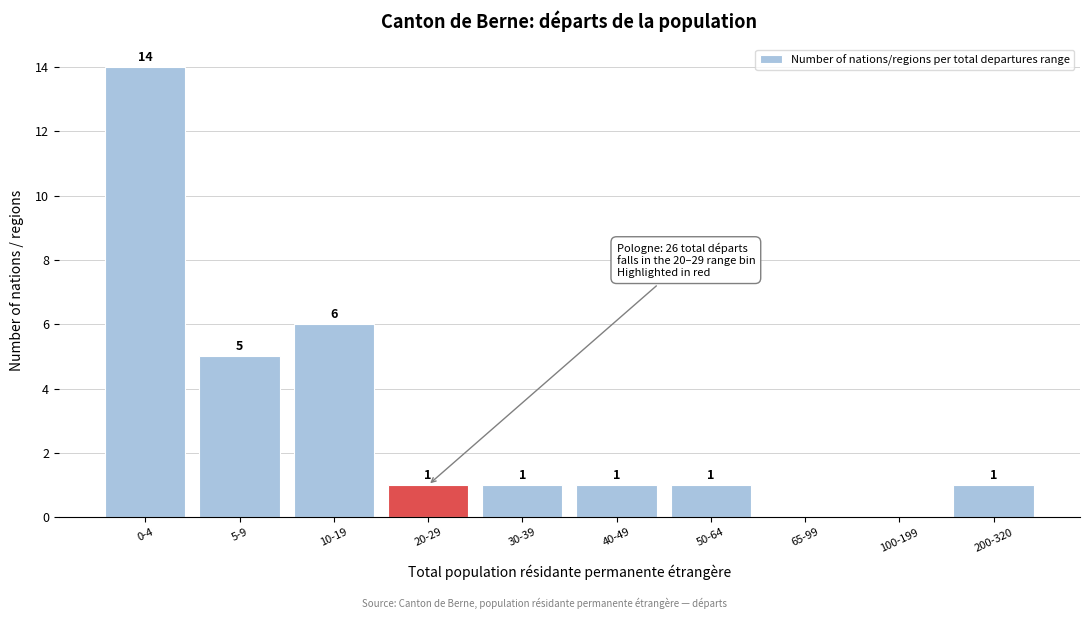

Reading left to right, list all the values displayed in this chart.

0-4=14	5-9=5	10-19=6	20-29=1	30-39=1	40-49=1	50-64=1	65-99=0	100-199=0	200-320=1